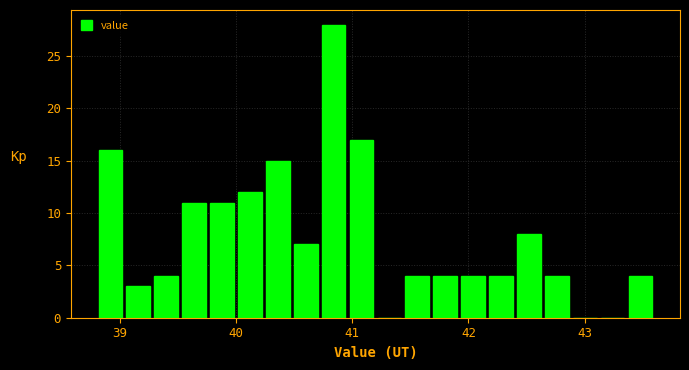

Read against the x-axis, roughly where is the centre of the tallest bar?

40.8